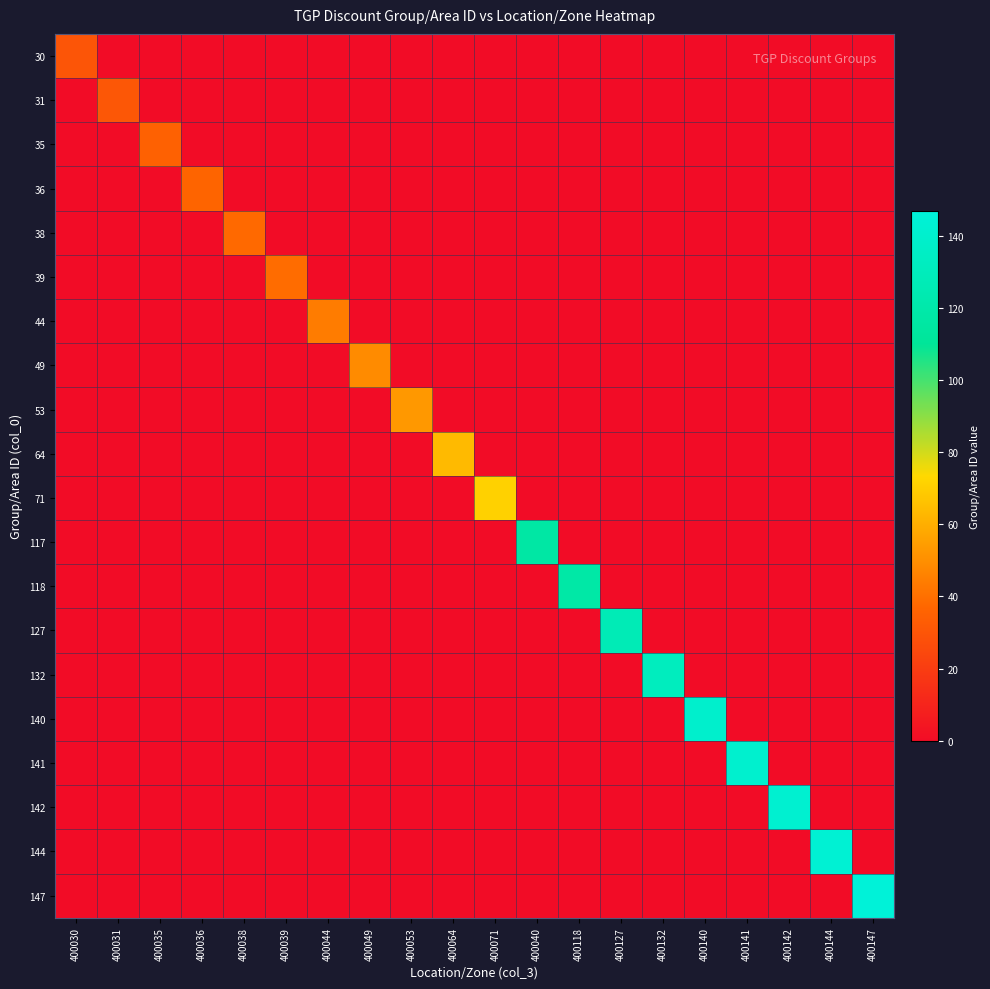

Is the value of 118 at 400127 greater than the value of 31 at 400071?

No